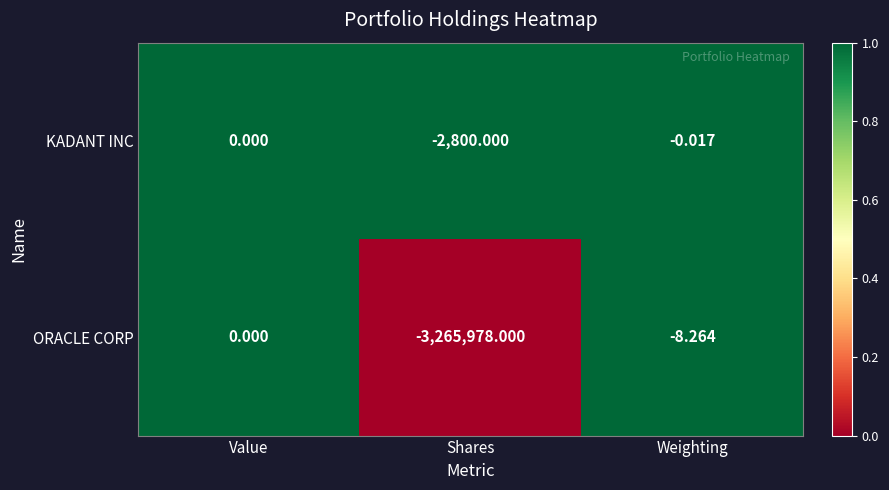

At which category is the sum across all series the highest?

Value